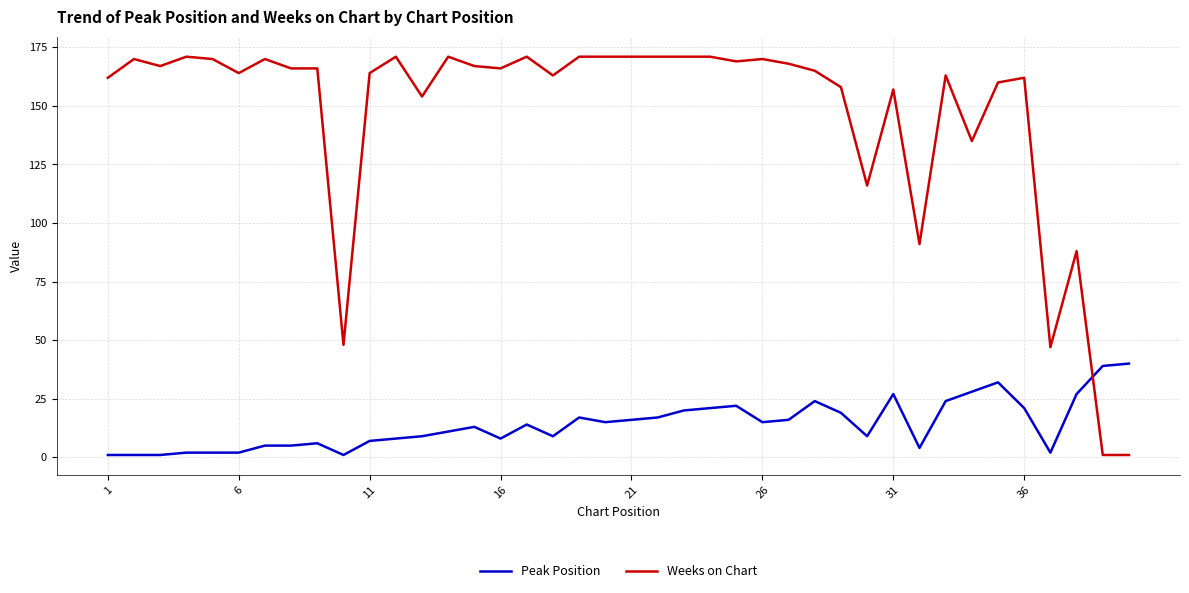

How many intersections are there between Peak Position and Weeks on Chart?

1